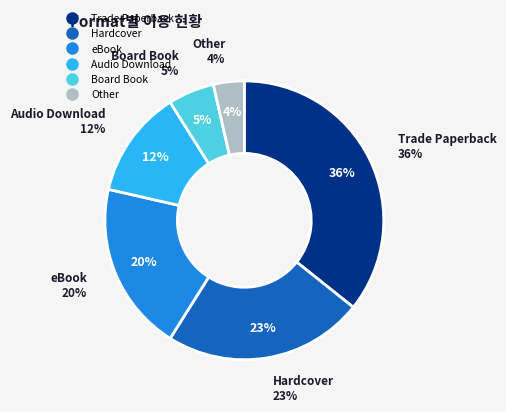

To the nearest percent, what percentage of the pie is Trade Paperback?

36%